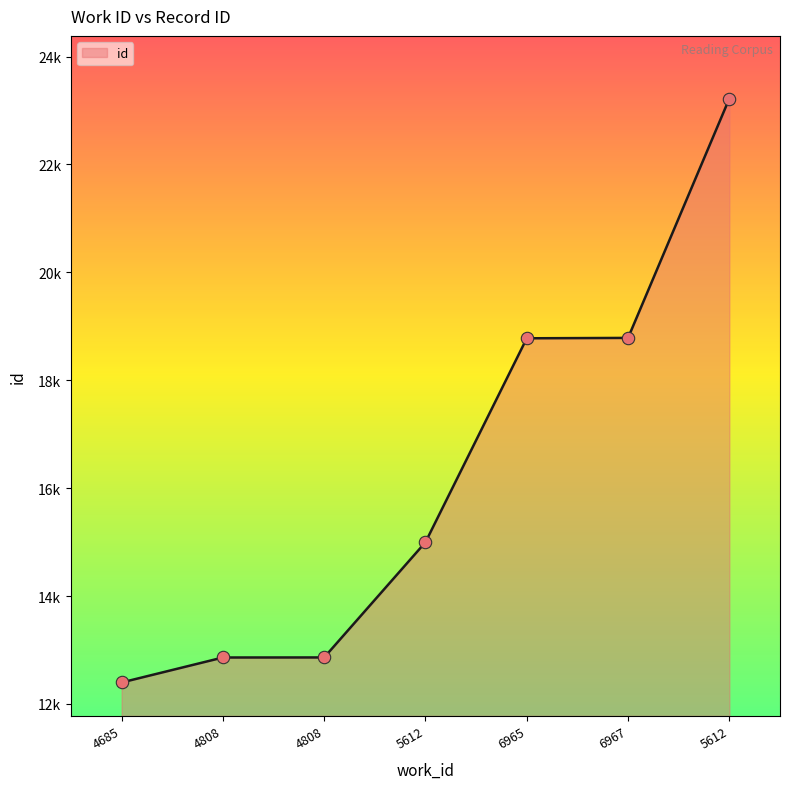

What is the change in value from 6967 to 5612?

+4438